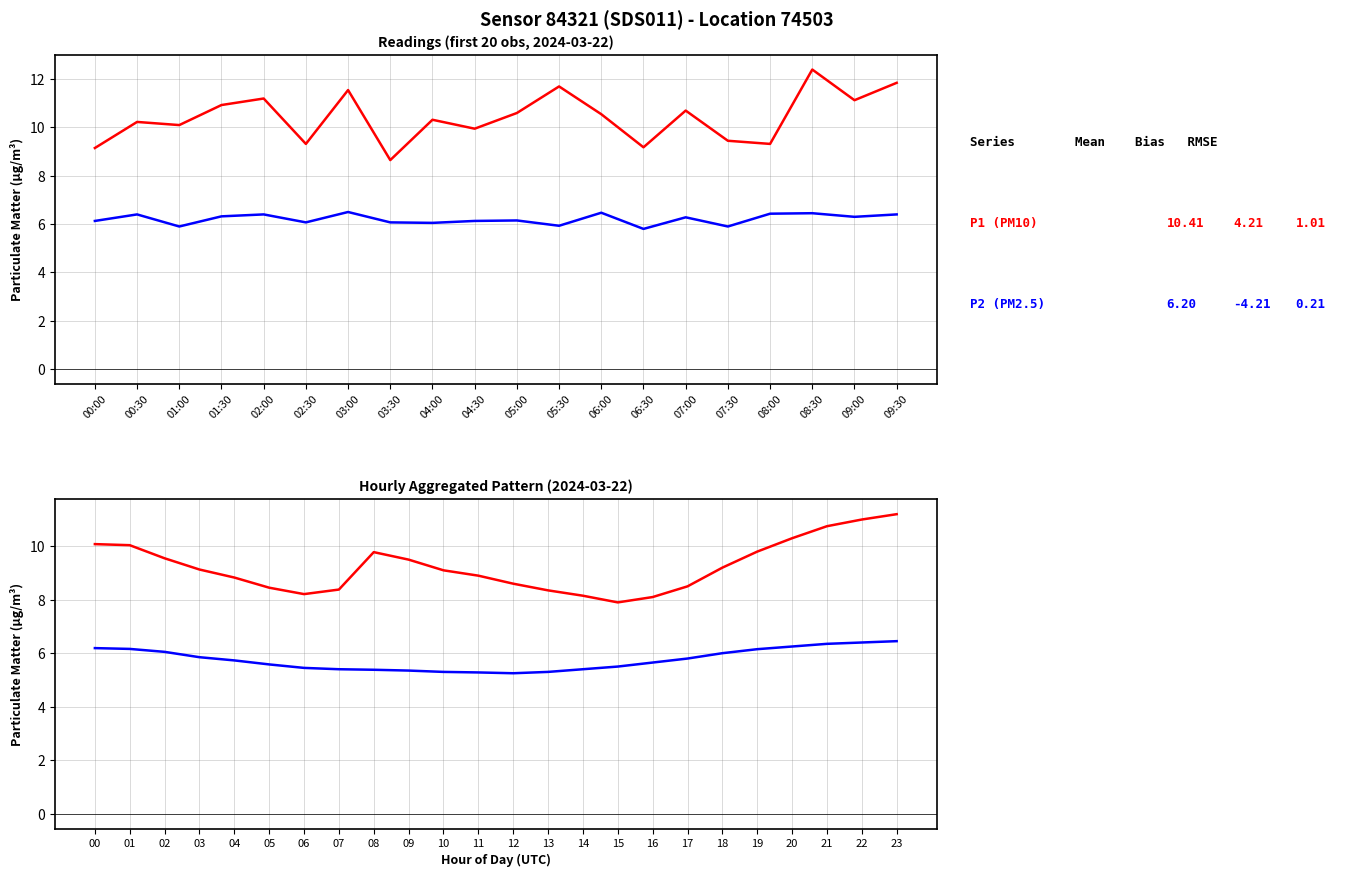

List the series in order of their overall mean, lowest first.

P2, P1